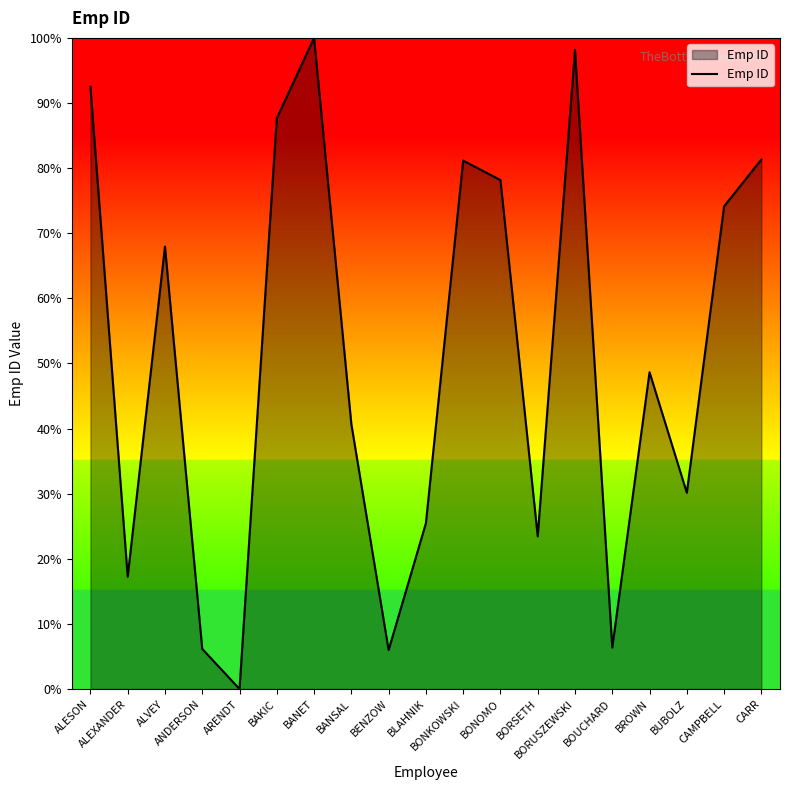

Does the chart display data point markers on the line(s)?

No